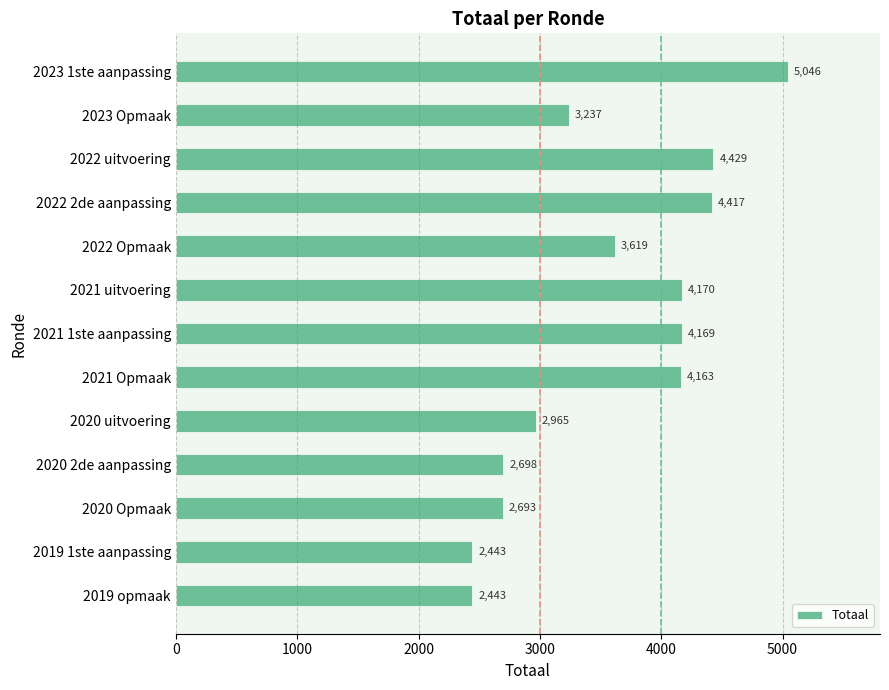

True or false: the data shows 6583 at 2023 1ste aanpassing.

False